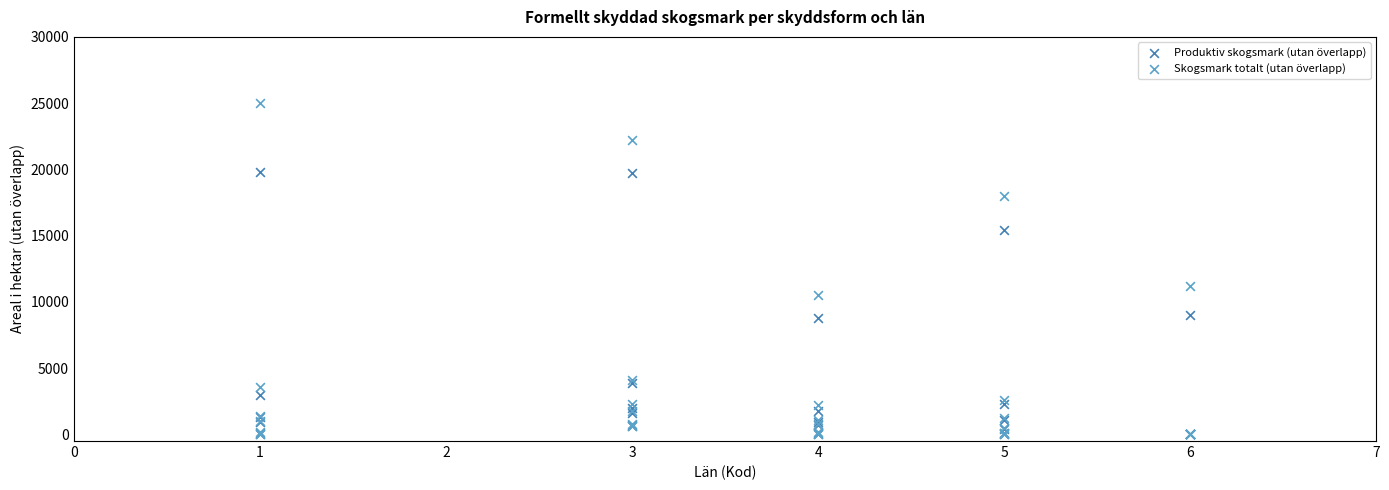

Across all series, what Y value is closest to 12500?

11200